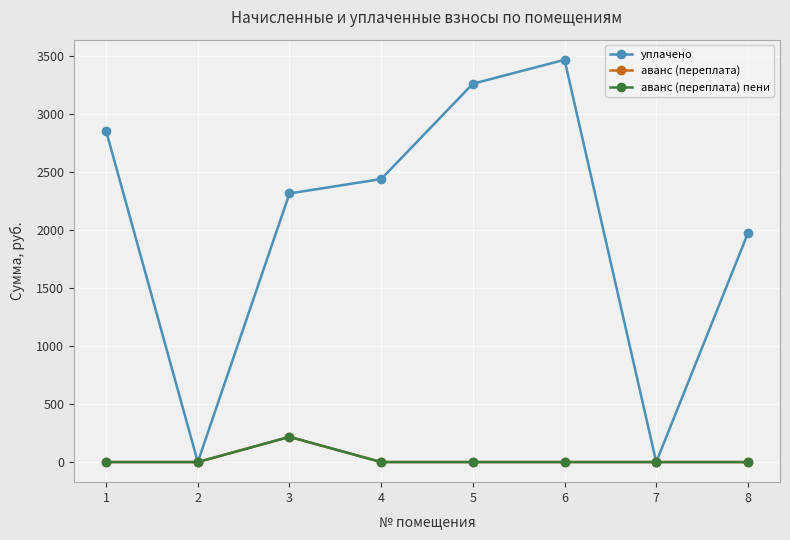

Does the chart have visible grid lines?

Yes